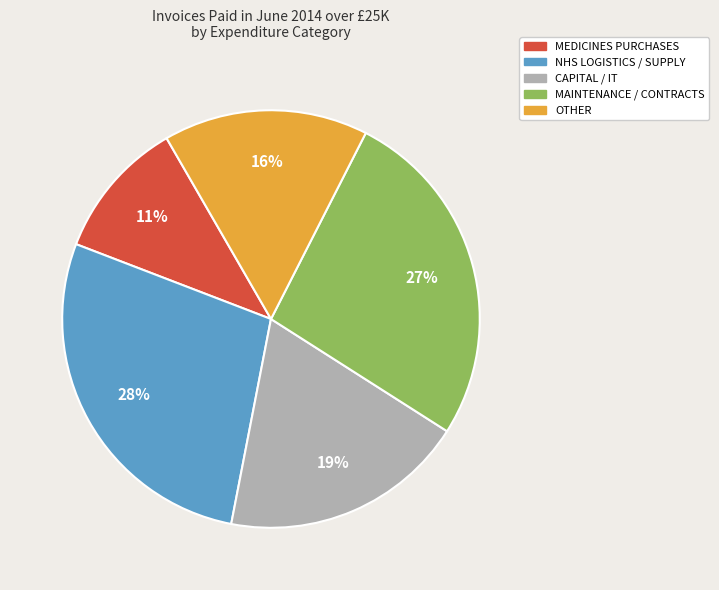

Does any single category account for the majority?

No